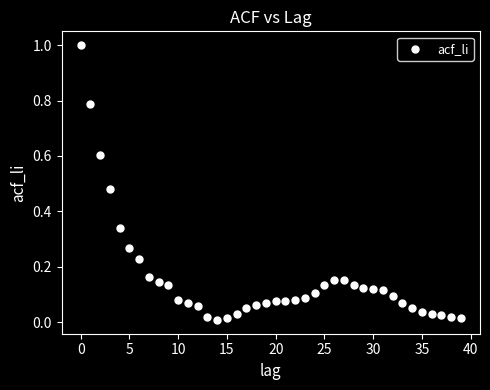

What is the range of Y values (max minus min)?

1.0